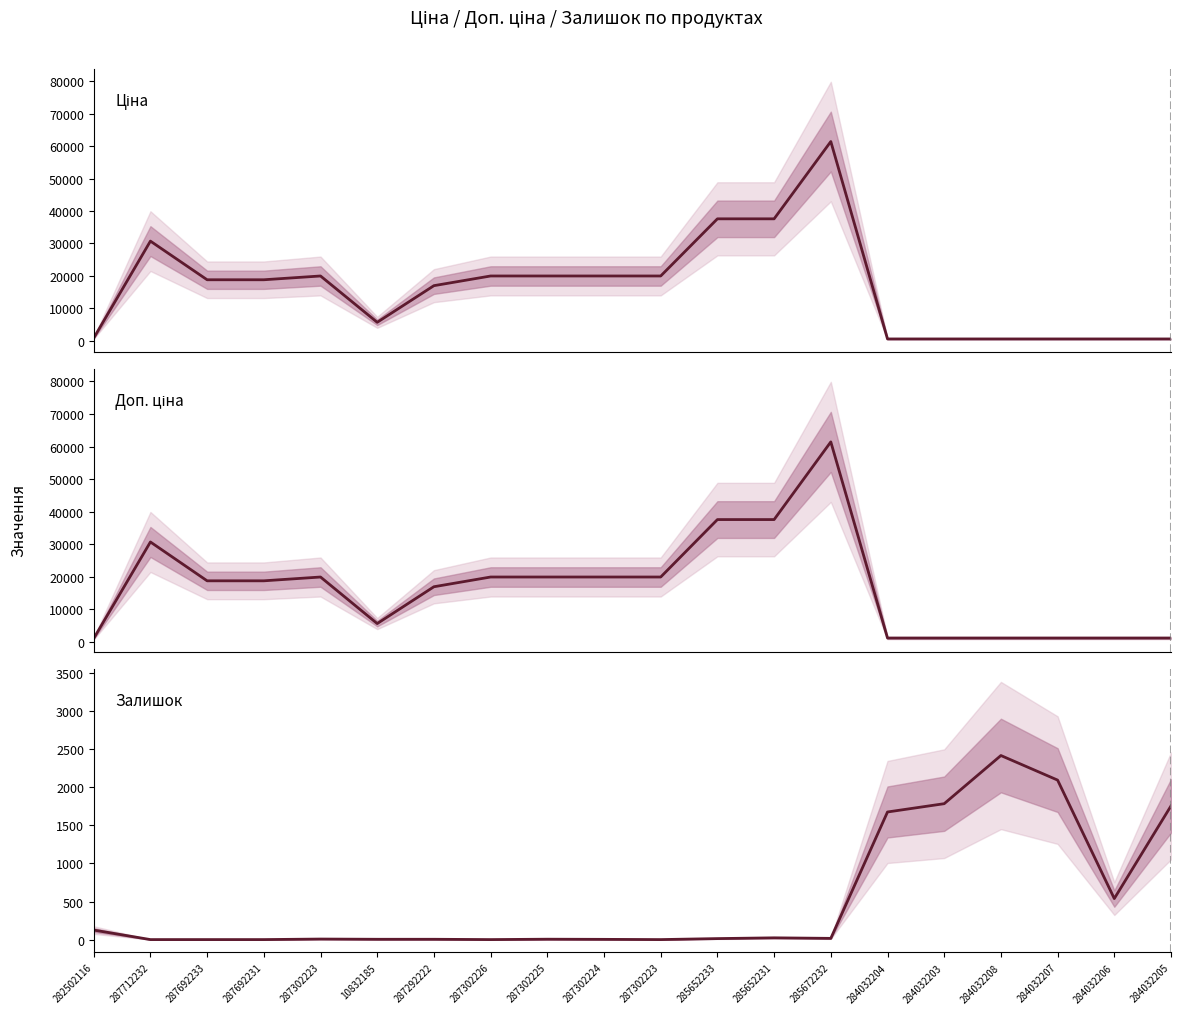

At which category does Залишок reach its first local valley?

287302226